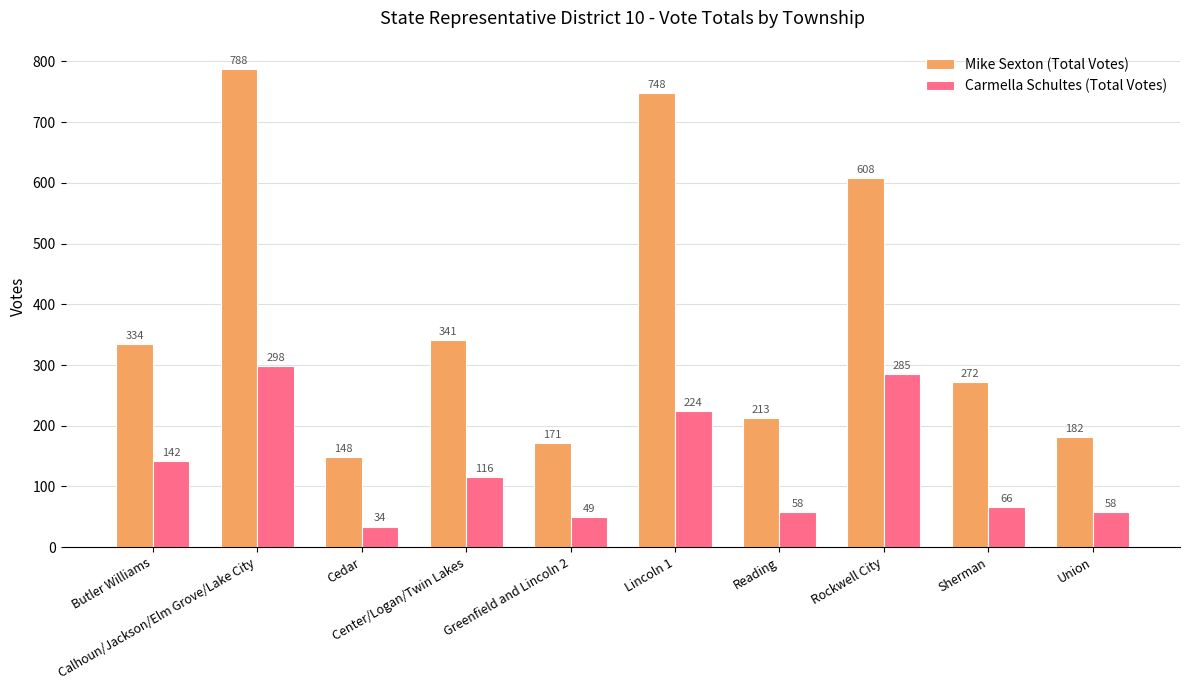

Rank the series at Center/Logan/Twin Lakes from lowest to highest value.

Carmella Schultes (Total Votes), Mike Sexton (Total Votes)